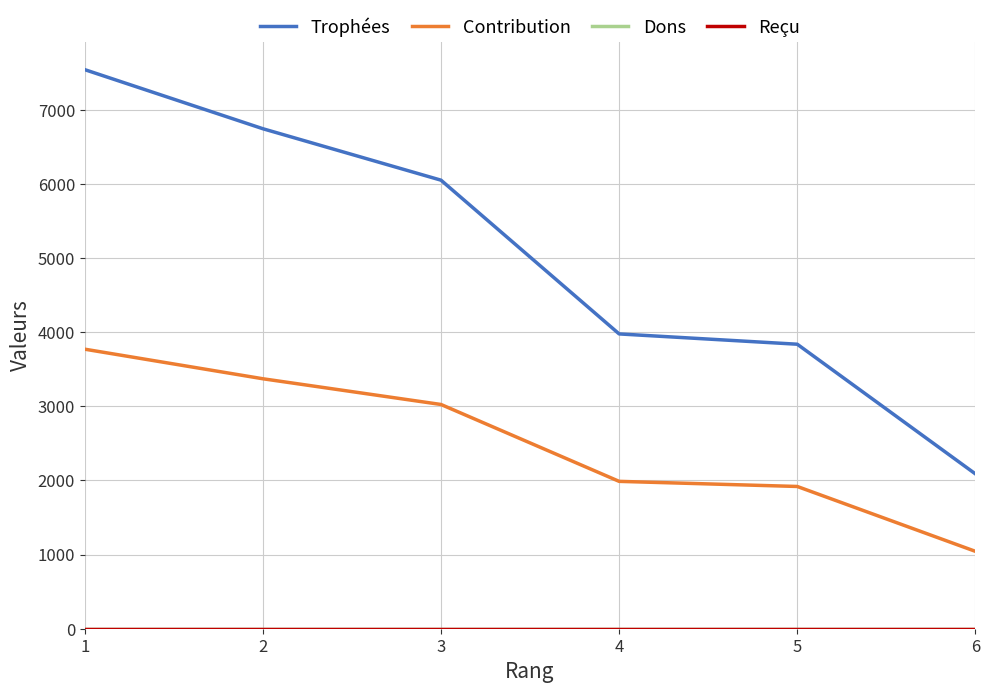

Does the chart display data point markers on the line(s)?

No